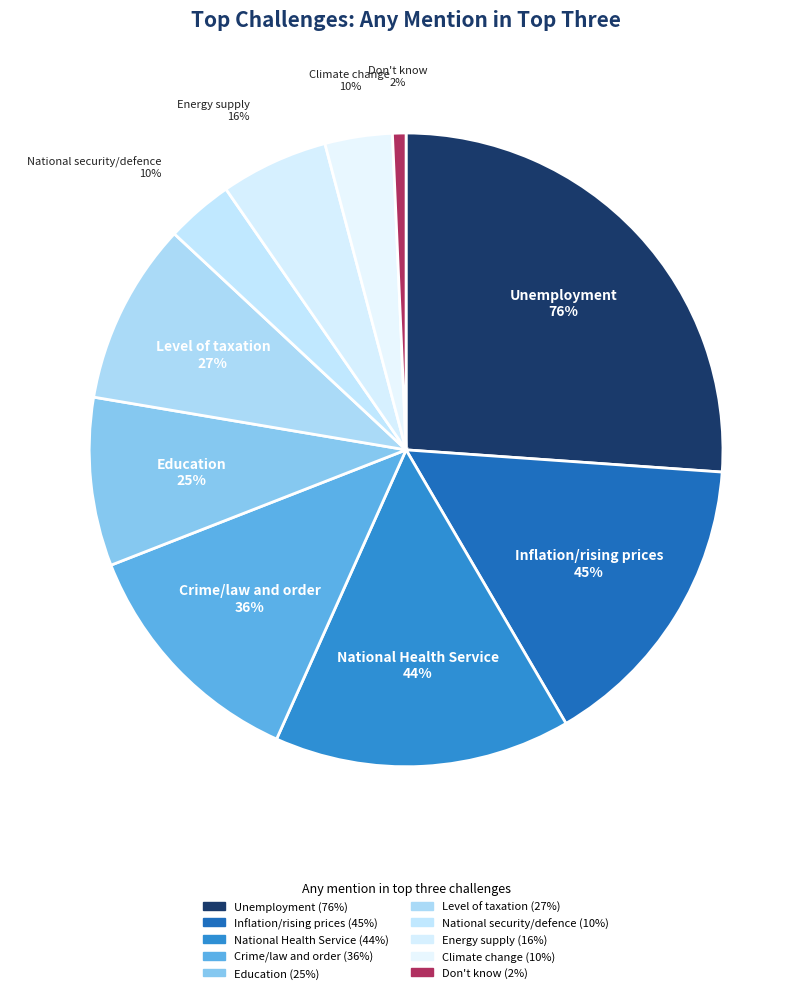

To the nearest percent, what is the difference between the largest and smallest slice percentages?

25%